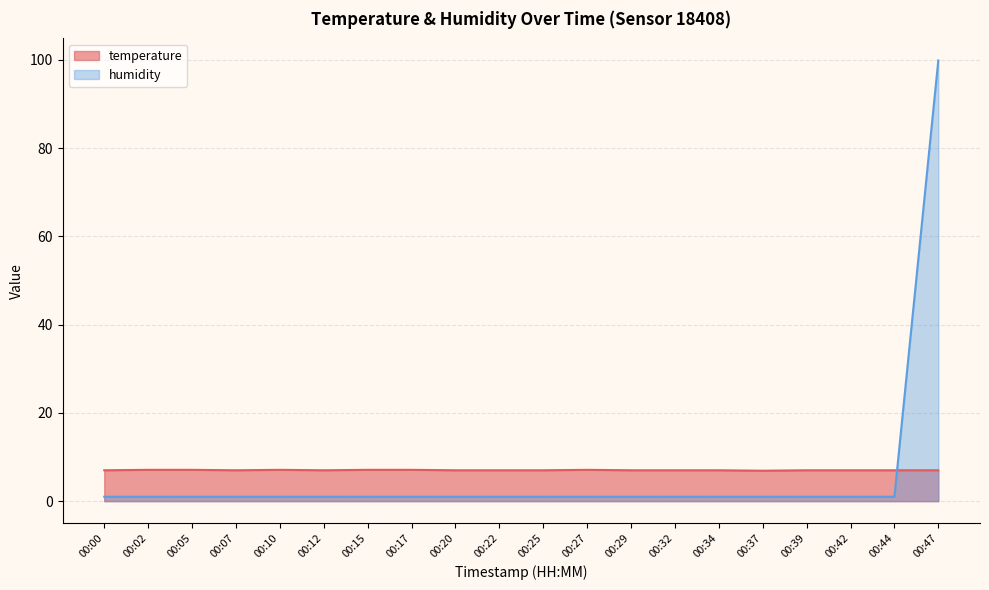

At 00:12, list the series in order from largest to smallest.

temperature, humidity